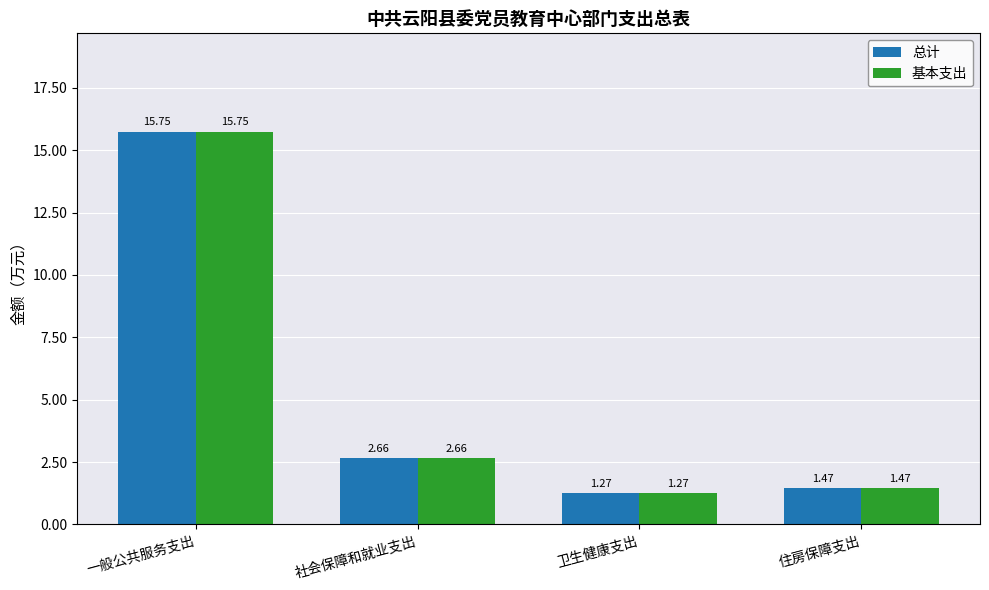

List the labels in order of 基本支出 value, smallest first.

卫生健康支出, 住房保障支出, 社会保障和就业支出, 一般公共服务支出